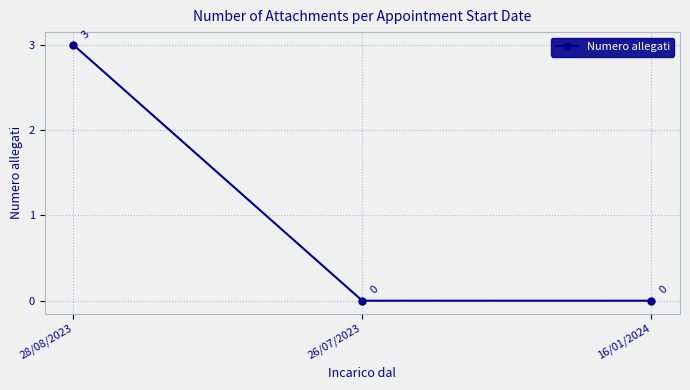

Read the value at 28/08/2023.

3